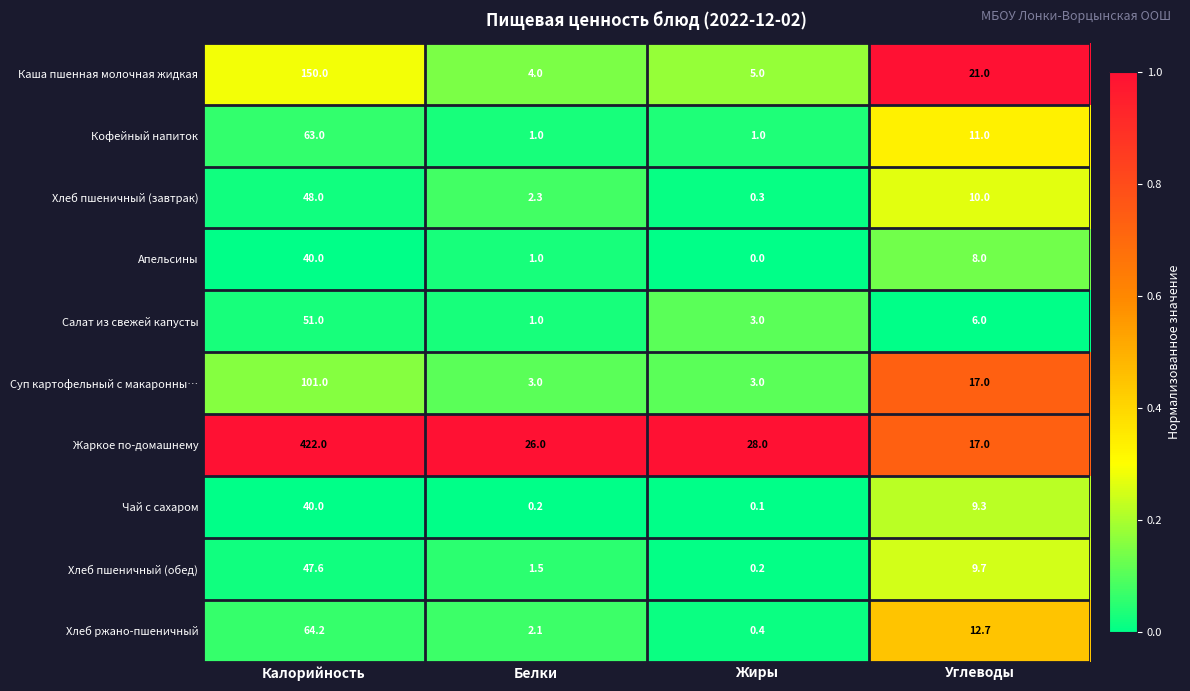

Which series has the widest spread of values?

Жаркое по-домашнему